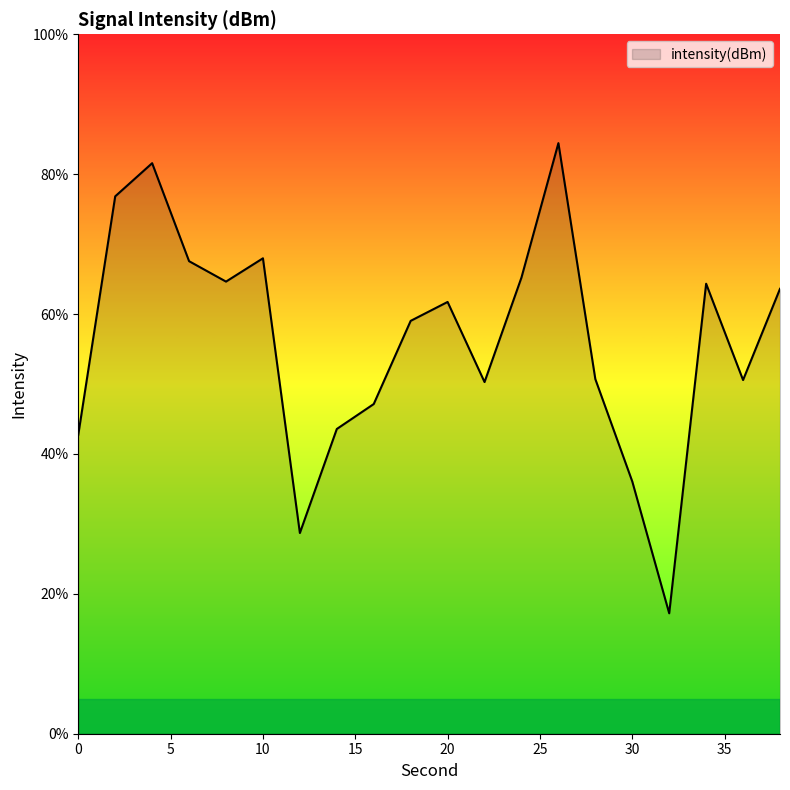

What is the smallest value displayed?

17.2